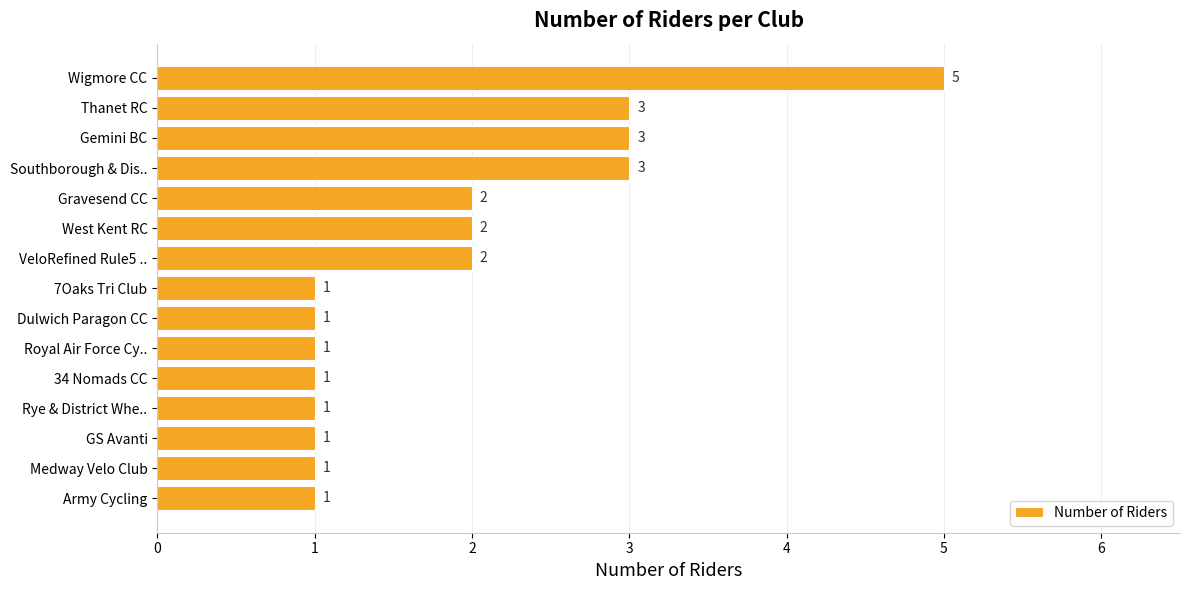

Reading top to bottom, transcribe all the data shown in this chart.

Wigmore CC=5	Thanet RC=3	Gemini BC=3	Southborough & Dis..=3	Gravesend CC=2	West Kent RC=2	VeloRefined Rule5 ..=2	7Oaks Tri Club=1	Dulwich Paragon CC=1	Royal Air Force Cy..=1	34 Nomads CC=1	Rye & District Whe..=1	GS Avanti=1	Medway Velo Club=1	Army Cycling=1